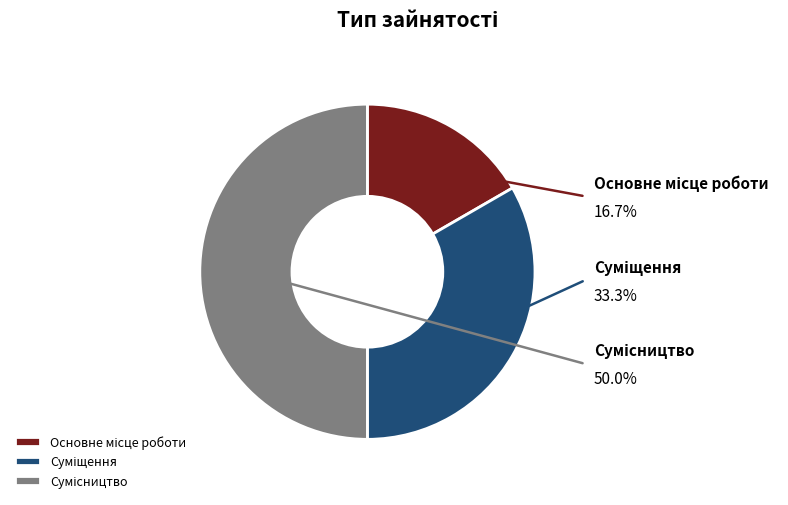

What portion of the pie excludes Основне місце роботи?

83.3%